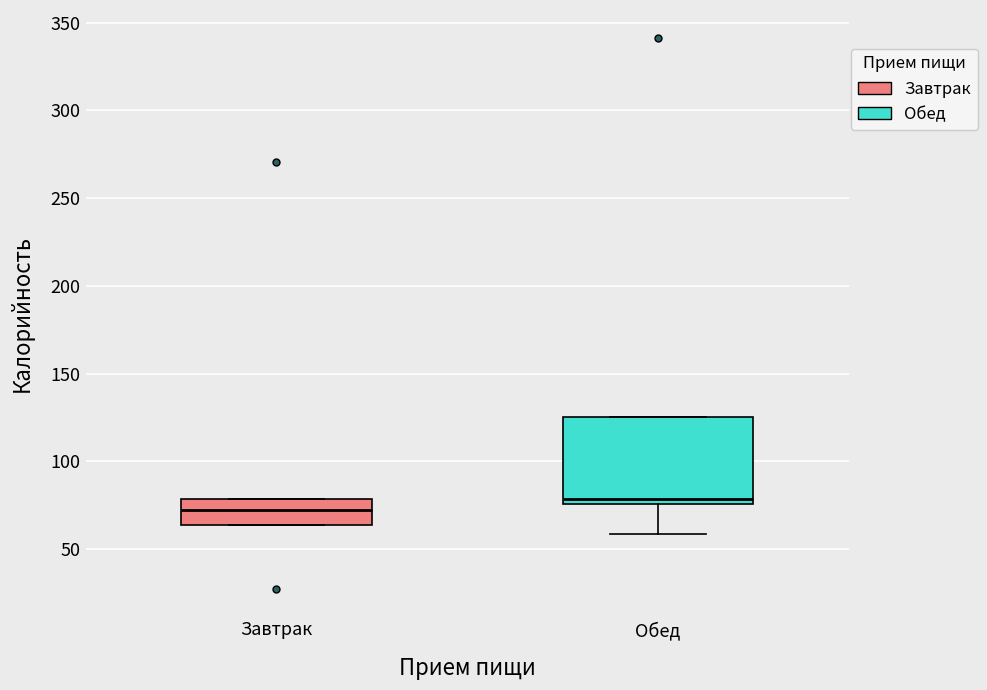

Reading left to right, transcribe this box plot: for each box, give where its median line is, the range the box spans, and where its two whiskers end, as read against the y-axis. The values are not printed on the chart, so give them approximately, as read against the axis.

Завтрак: median 70, box 65 to 80, whiskers 65 to 80
Обед: median 80, box 75 to 125, whiskers 60 to 125